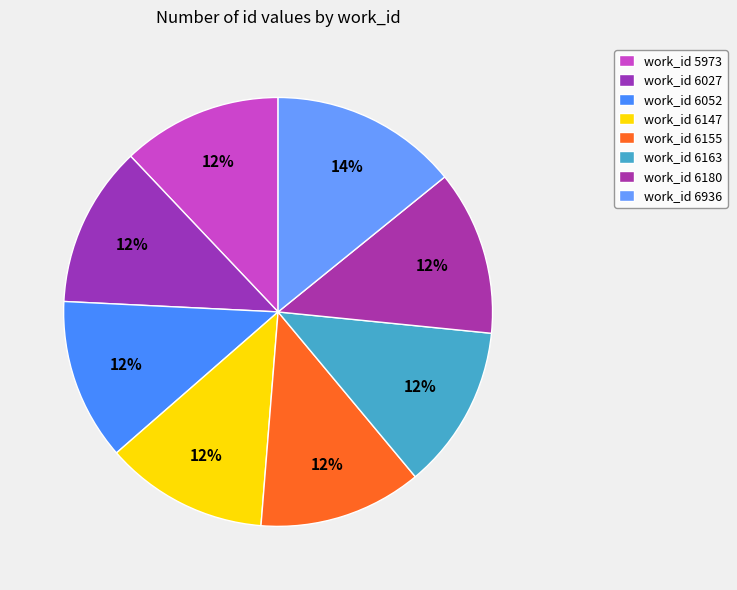

To the nearest percent, what is the difference between the largest and smallest slice percentages?

2%